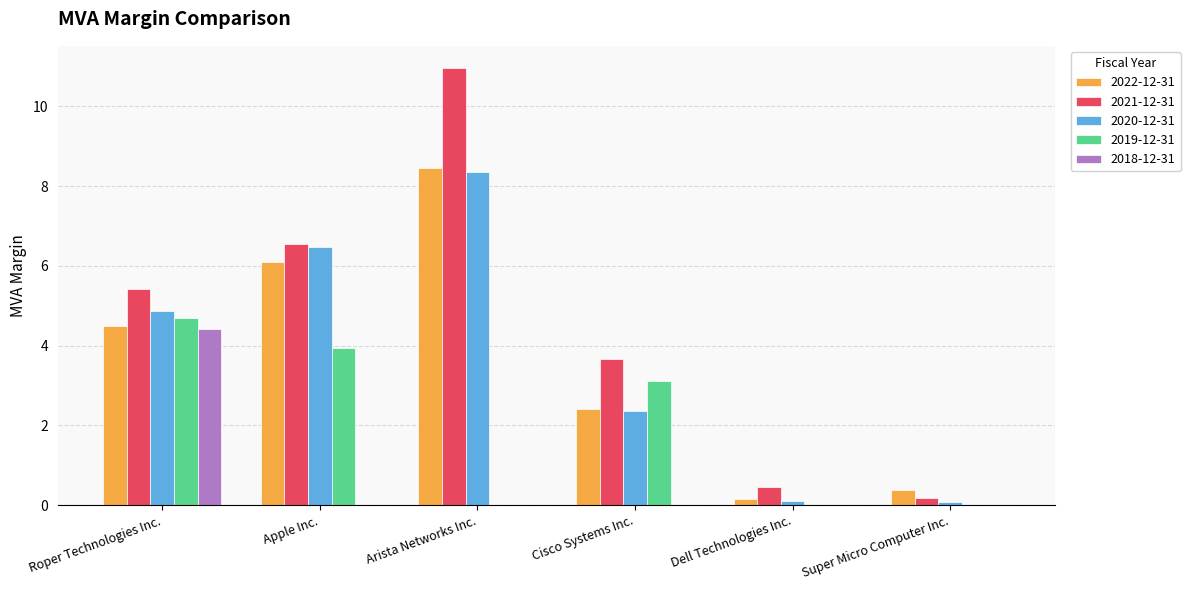

How many data points in 2020-12-31 are above 4?

3